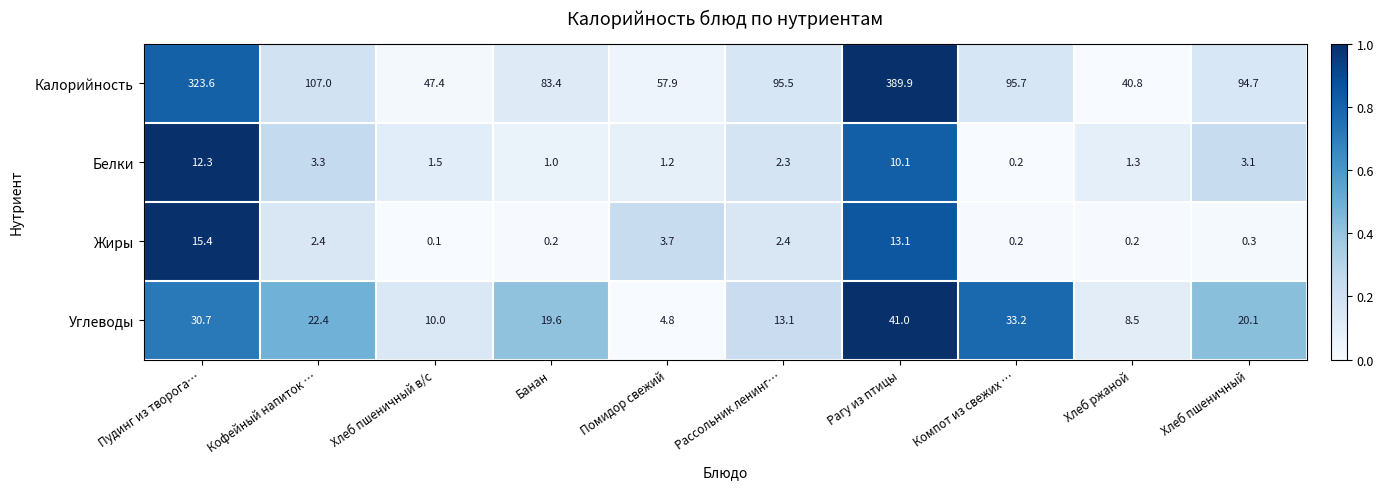

What is the total value across all series at Хлеб пшеничный?

118.2